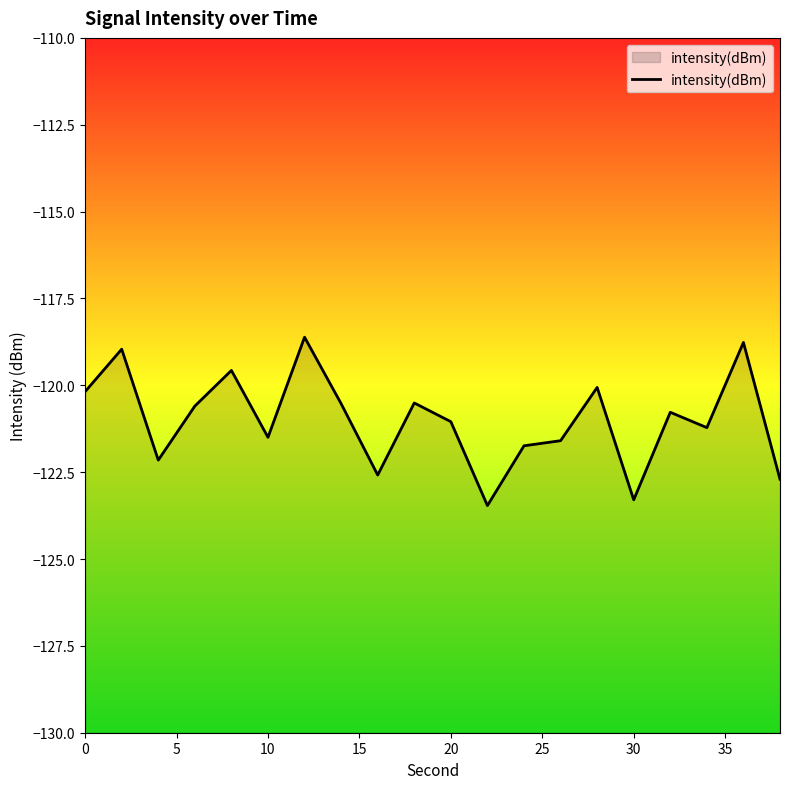

Count the number of data series in this chart.

1